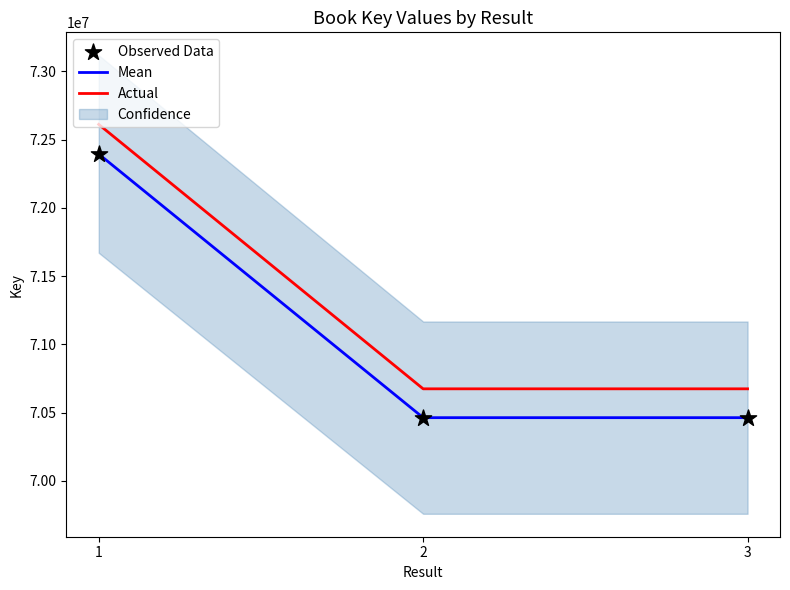

At which category is the sum across all series the highest?

1